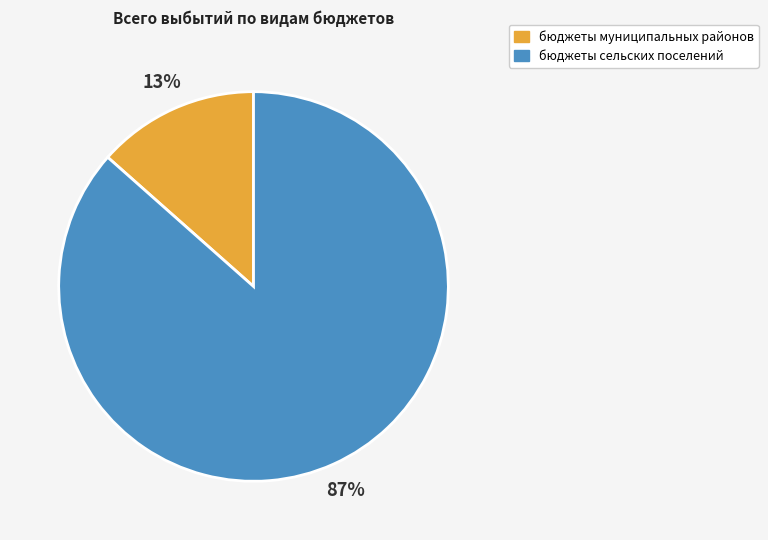

What is the largest slice in the pie chart?

бюджеты сельских поселений